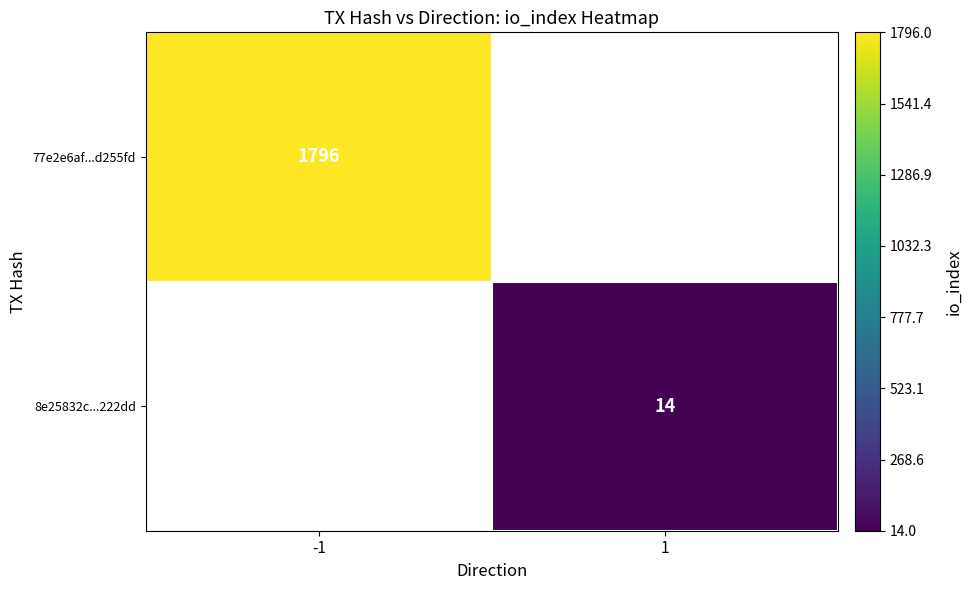

True or false: 77e2e6af...d255fd has a value of 1796 at -1.

True